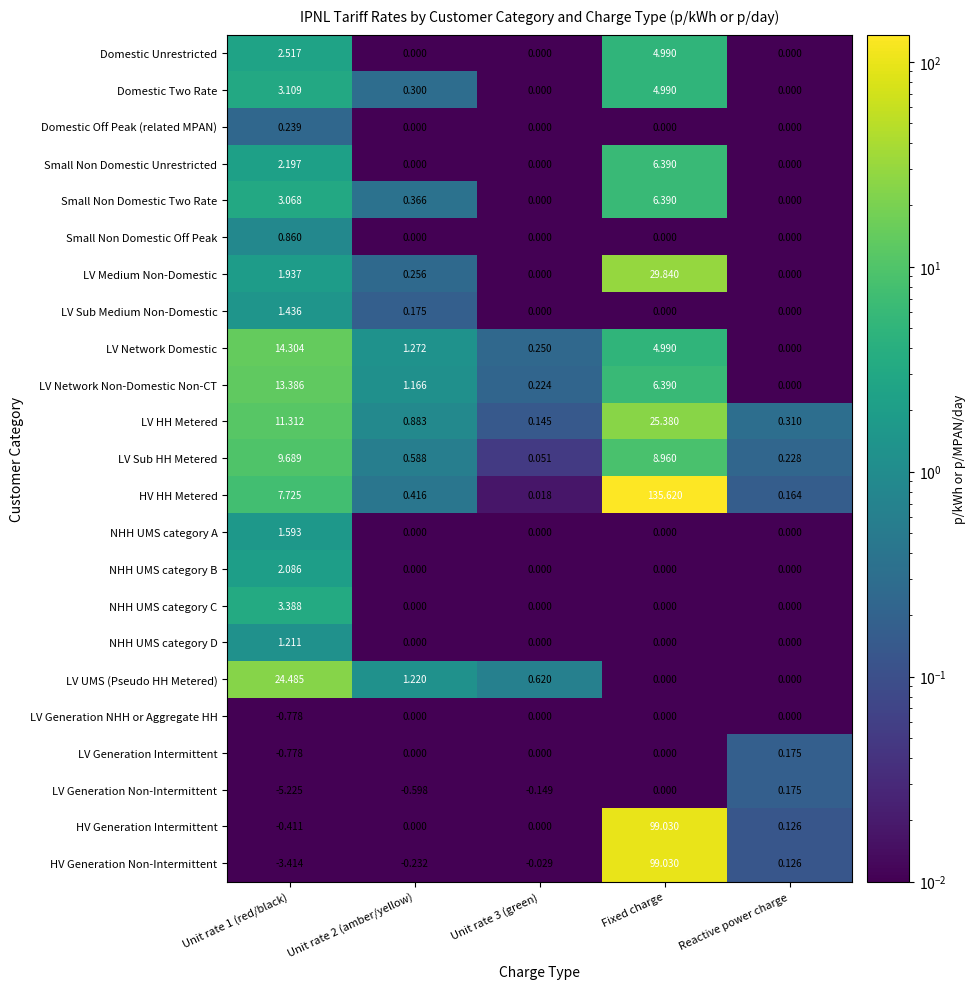

Between Unit rate 1 (red/black) and Unit rate 3 (green), which series saw the biggest shift?

LV UMS (Pseudo HH Metered)